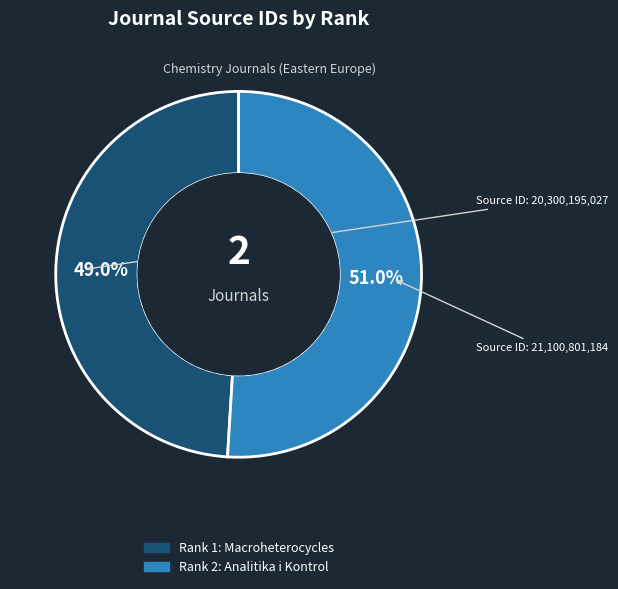

To the nearest percent, what percentage of the pie is Rank 2: Analitika i Kontrol?

51%